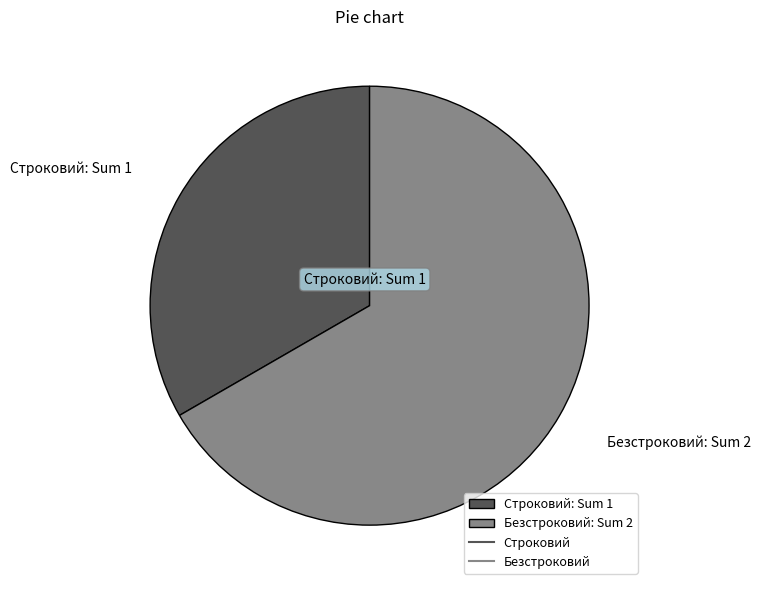

Approximately how many times larger is the value at Строковий: Sum 1 compared to Безстроковий: Sum 2?

0.5